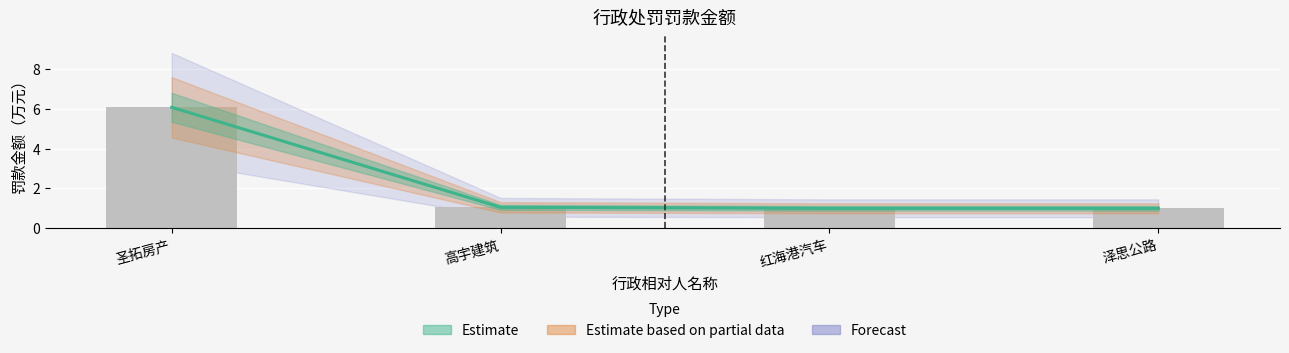

List the labels in order of value, largest first.

圣拓房产, 高宇建筑, 红海港汽车, 泽思公路